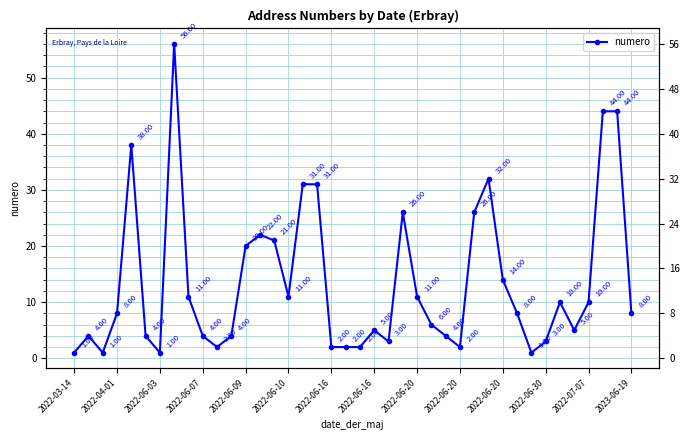

What is the average value?

13